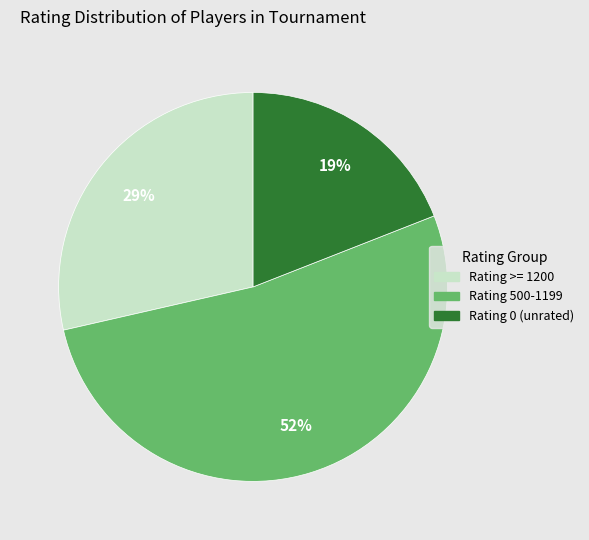

To the nearest percent, what is the difference between the largest and smallest slice percentages?

33%